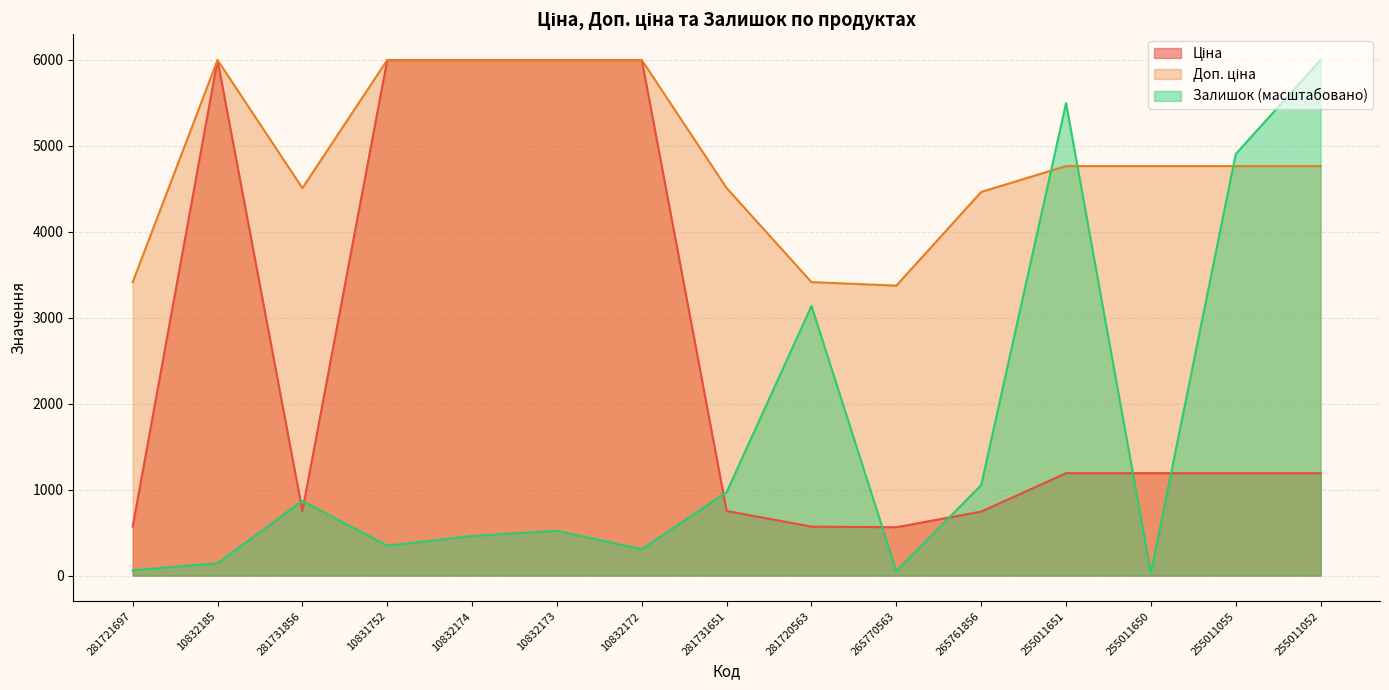

What position from the left is 10832174?

5